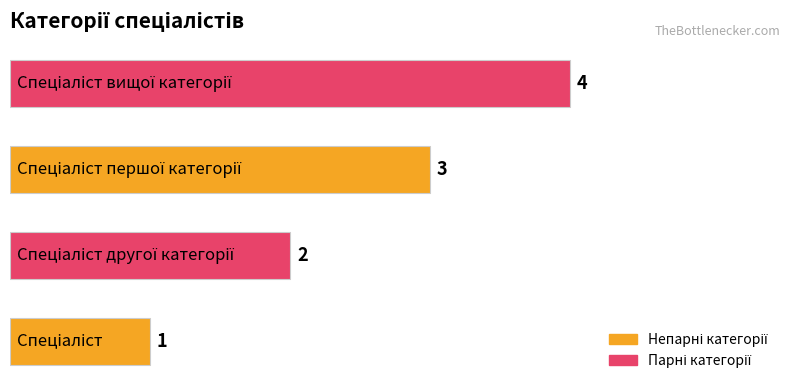

Count the values in the range 2 to 4.

3